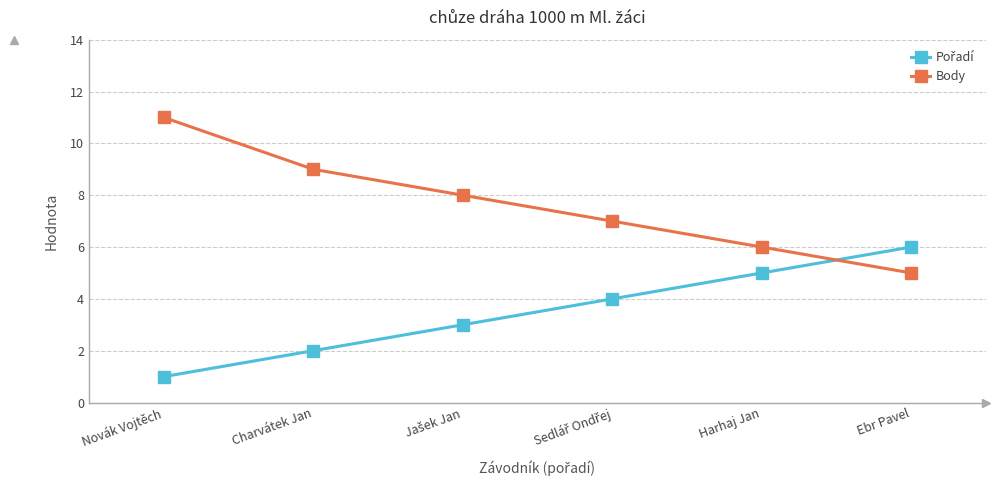

Count the number of categories in the chart.

6